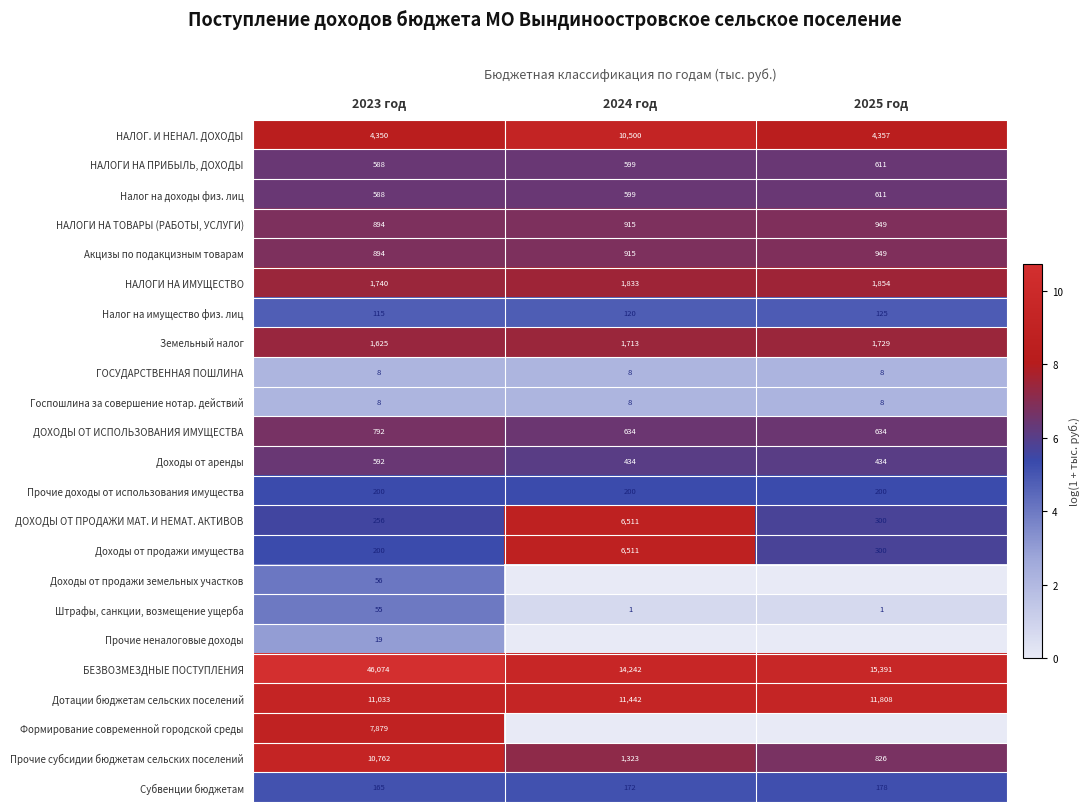

How many data points does each series have?

3